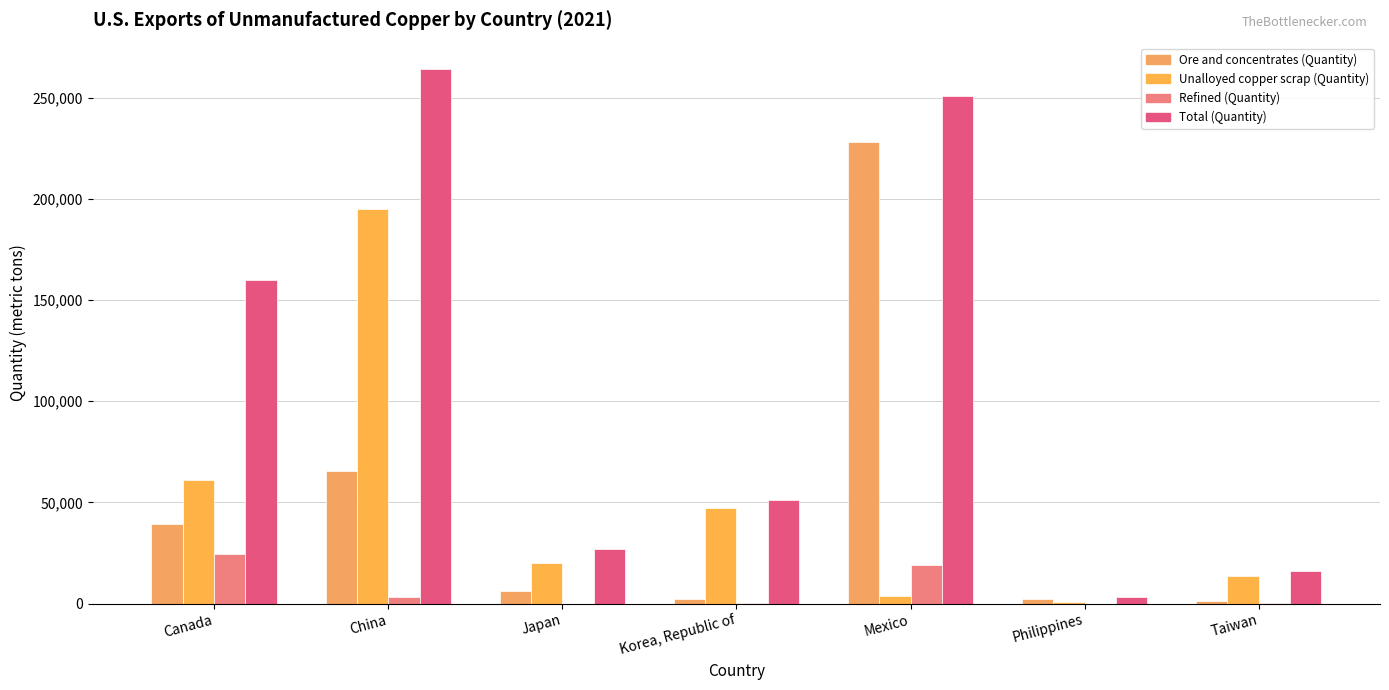

Is the value of Ore and concentrates (Quantity) at Korea, Republic of greater than the value of Unalloyed copper scrap (Quantity) at China?

No